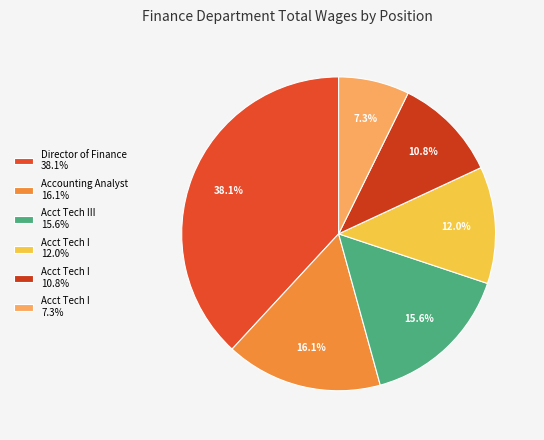

Rank the categories by value from lowest to highest.

Acct Tech I 7.3%, Acct Tech I 10.8%, Acct Tech I 12.0%, Acct Tech III 15.6%, Accounting Analyst 16.1%, Director of Finance 38.1%